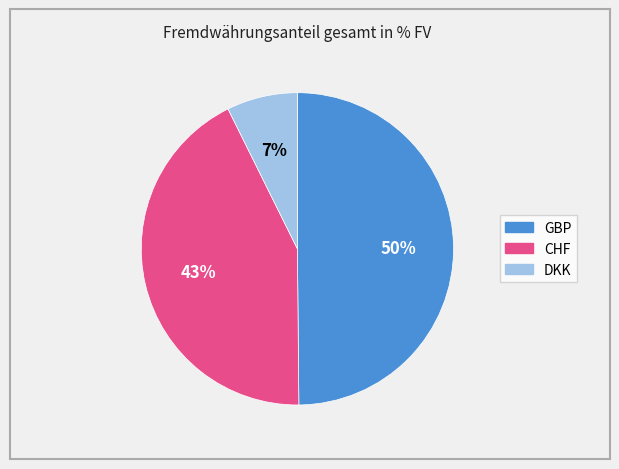

How many segments does this pie chart have?

3